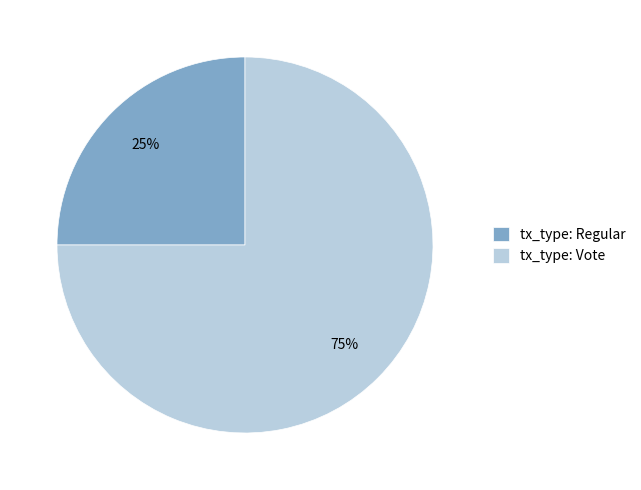

What is the smallest slice in the pie chart?

tx_type: Regular